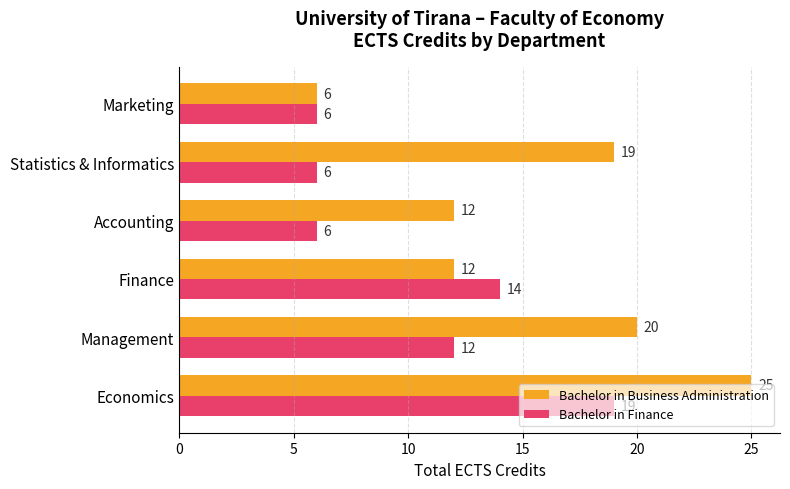

What is the minimum value shown in the chart?

6